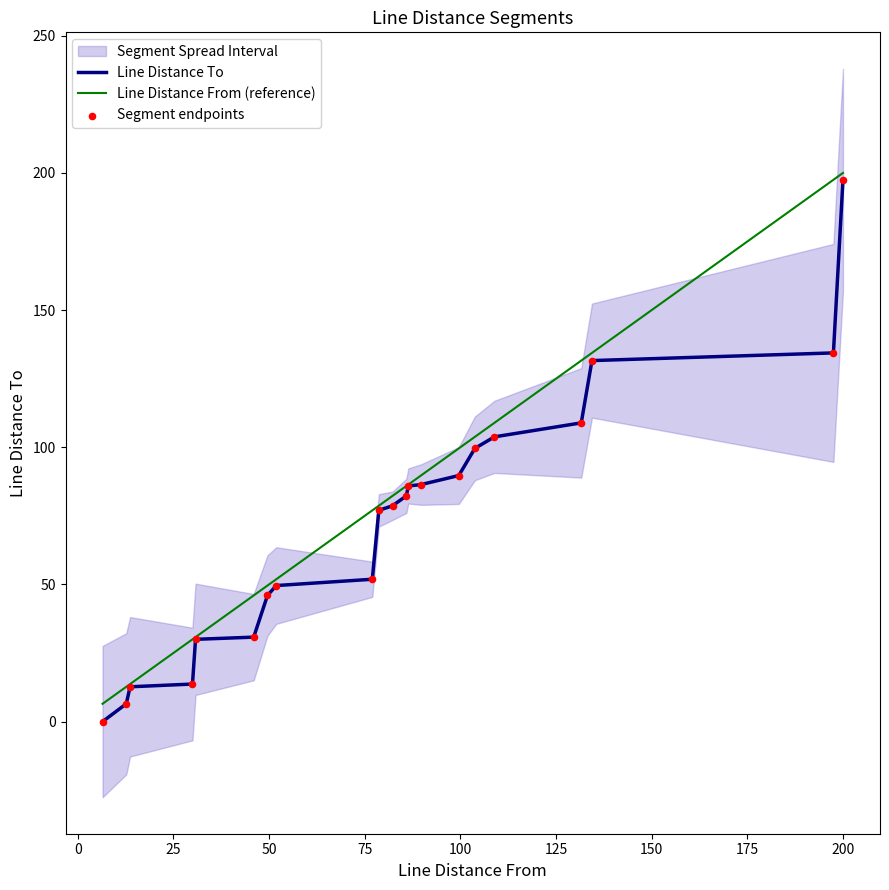

Which series has the widest spread of Y values?

Line Distance To